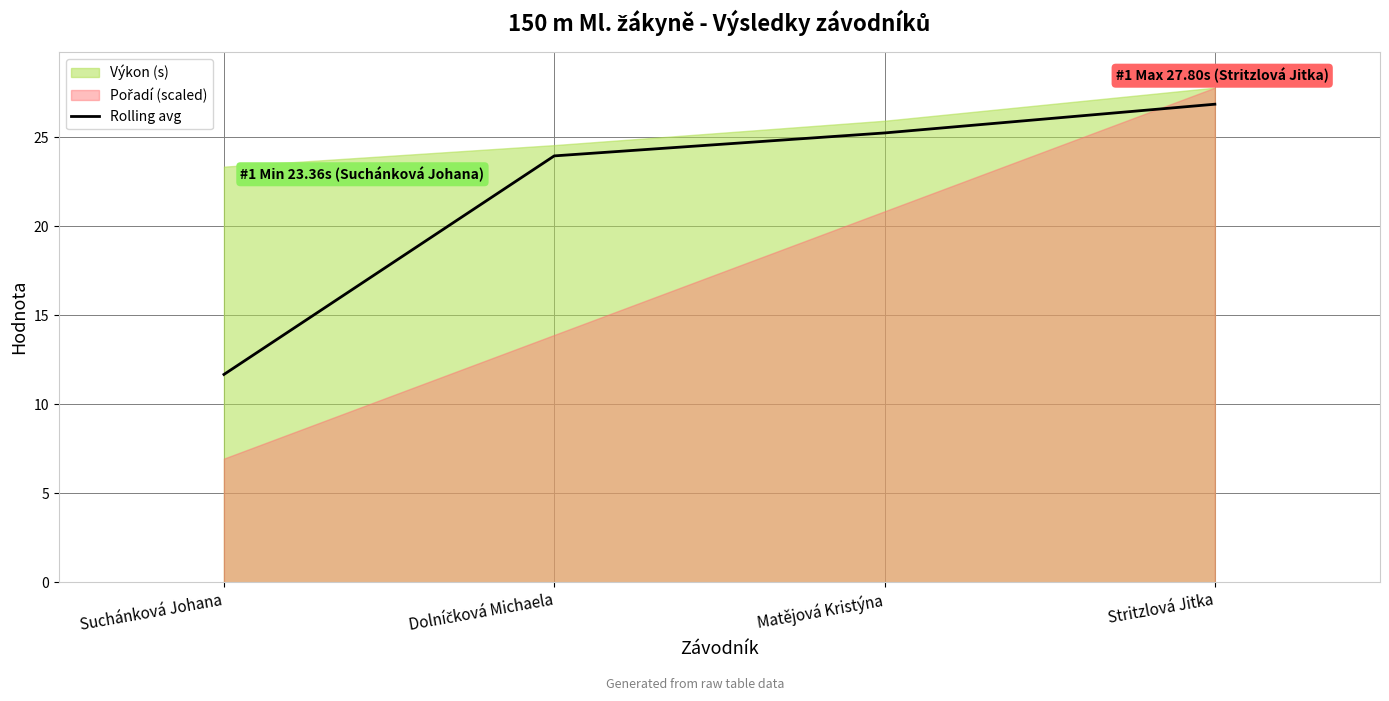

Which label corresponds to the smallest value in the chart?

Suchánková Johana